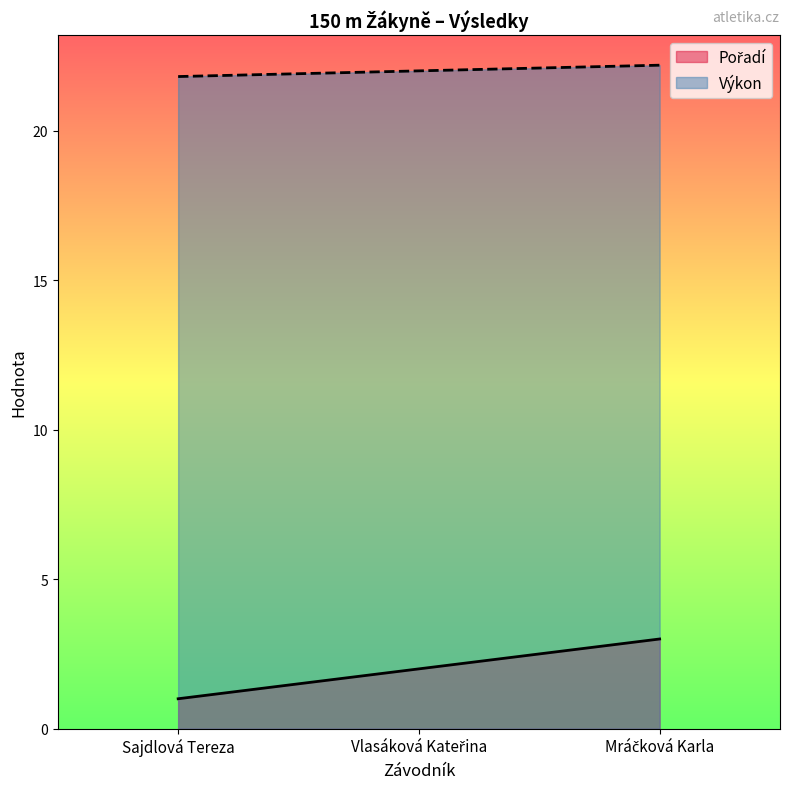

How many lines are shown in the chart?

2